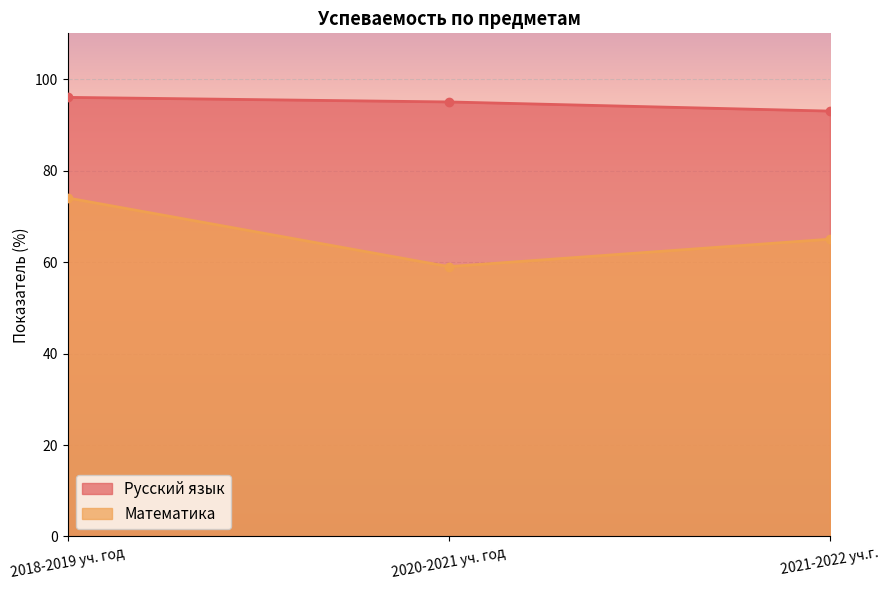

Count the Математика values in the range 59 to 74.

3